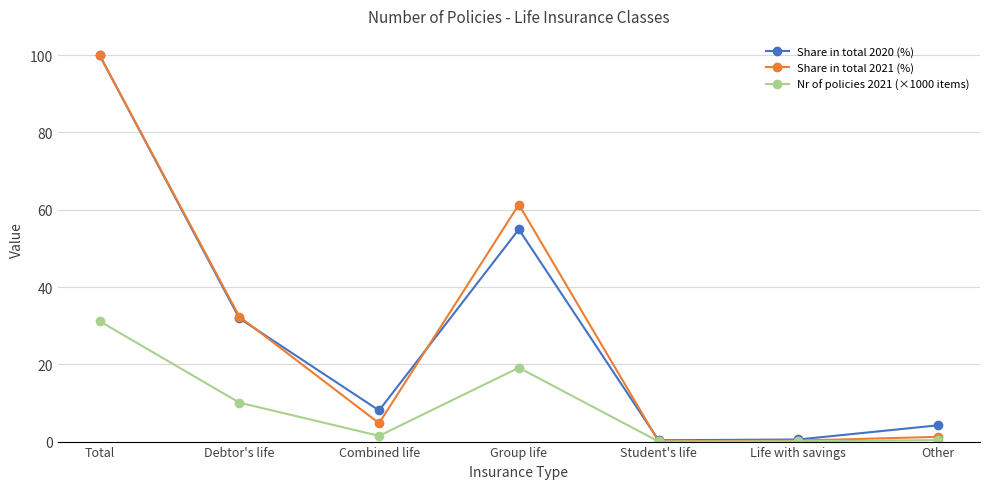

What is the greatest value displayed?

100.0